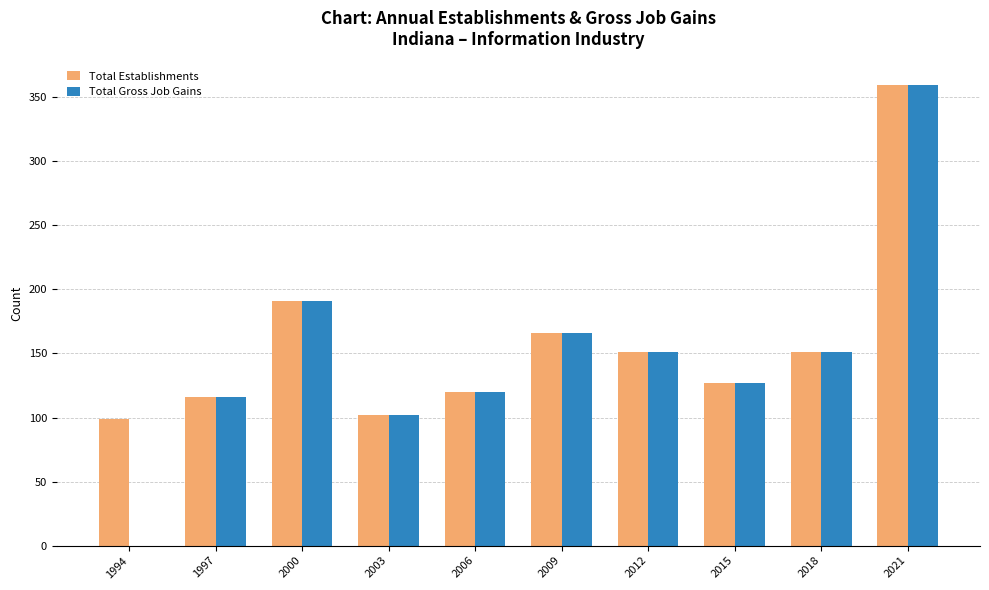

Which category has the highest value across all series?

2021